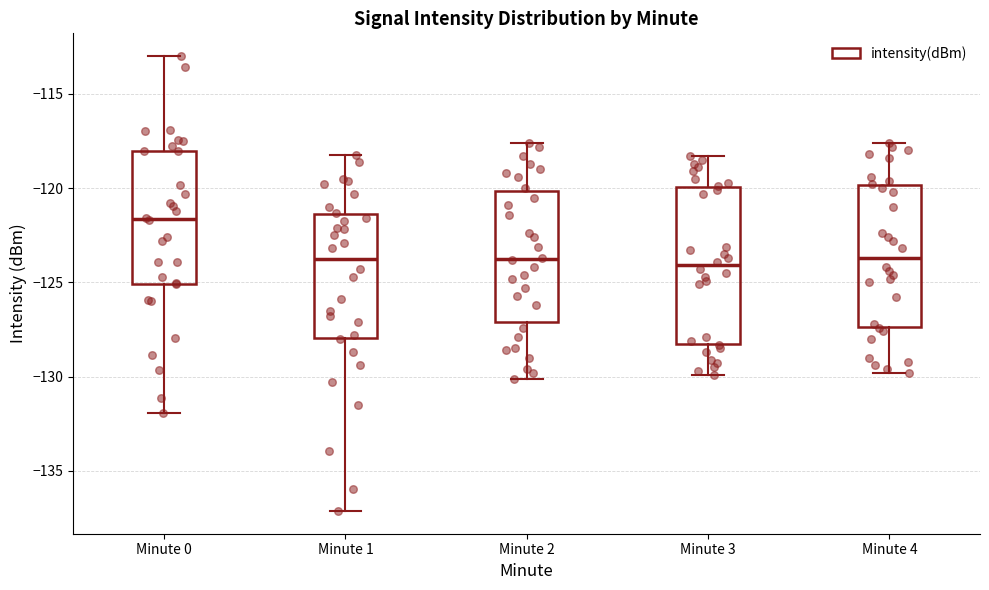

Reading left to right, read every box against the y-axis: the position of its median line, the range the box covers, and the ends of its whiskers. The values are not printed on the chart, so give them approximately, as read against the axis.

Minute 0: median -121.5, box -125.0 to -118.0, whiskers -132.0 to -113.0
Minute 1: median -123.5, box -128.0 to -121.5, whiskers -137.0 to -118.0
Minute 2: median -123.5, box -127.0 to -120.0, whiskers -130.0 to -117.5
Minute 3: median -124.0, box -128.0 to -120.0, whiskers -130.0 to -118.5
Minute 4: median -123.5, box -127.5 to -120.0, whiskers -130.0 to -117.5